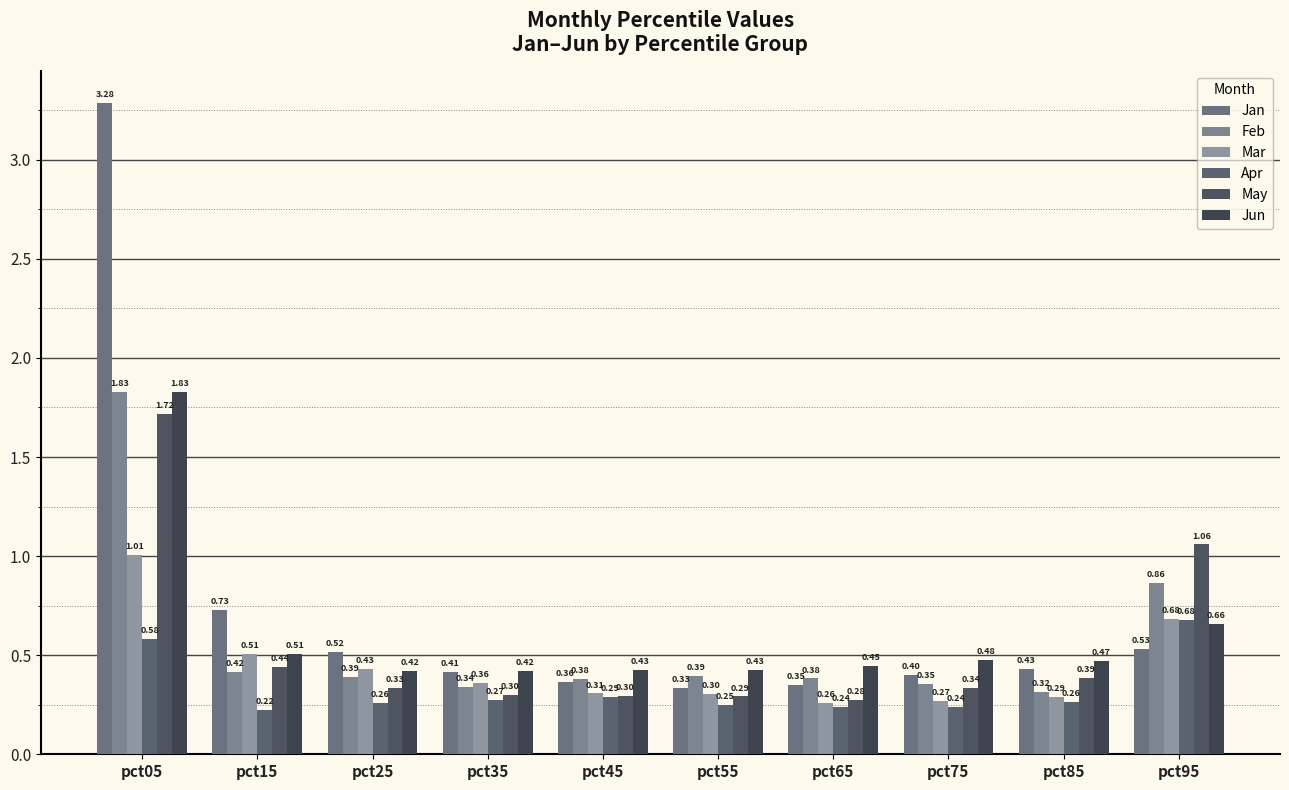

What is the maximum value shown in the chart?

3.3